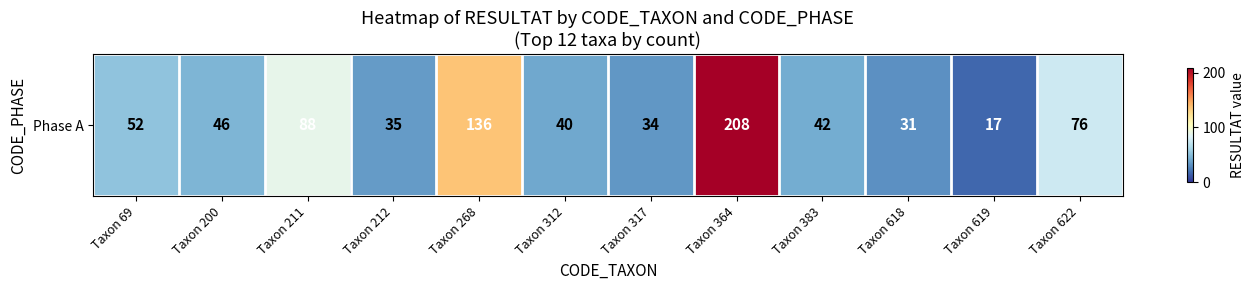

The chart shows a value of 136 at Taxon 268. True or false?

True